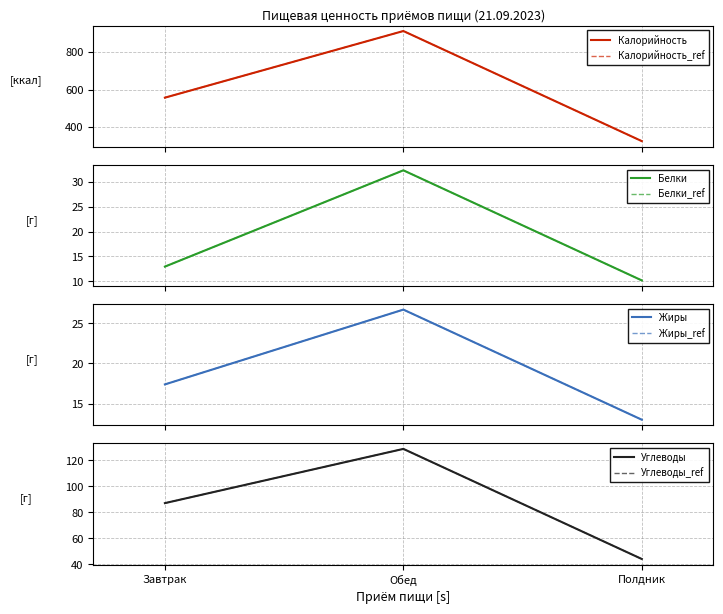

What is the difference between the maximum and minimum values in the Углеводы series?

84.7